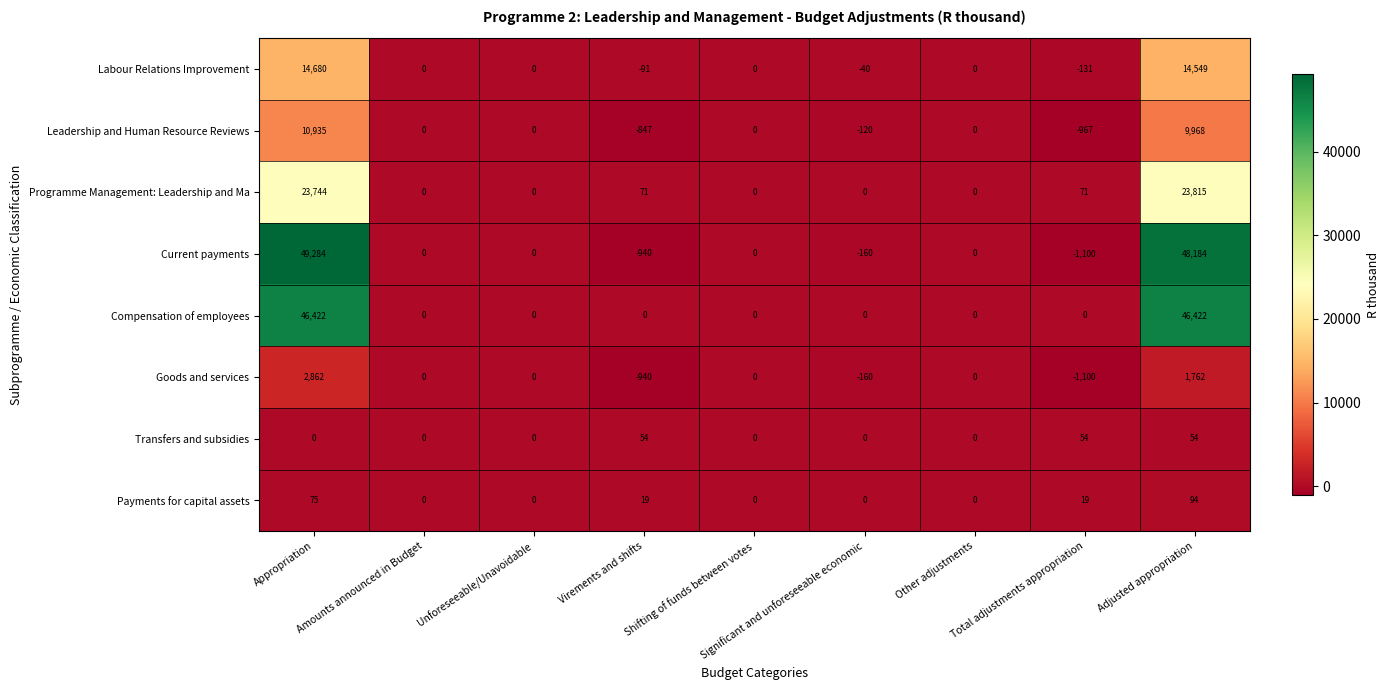

Which series has the largest total across all categories?

Current payments